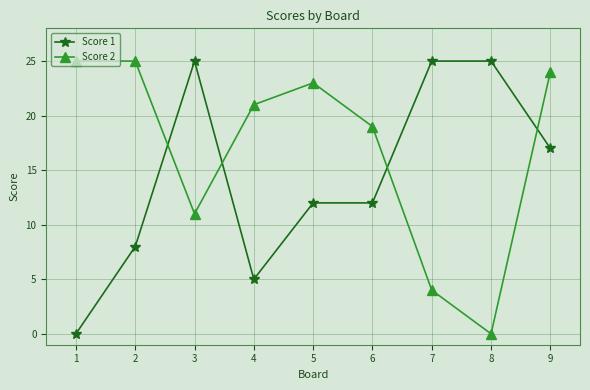

What is the total value across all series at 4?

26